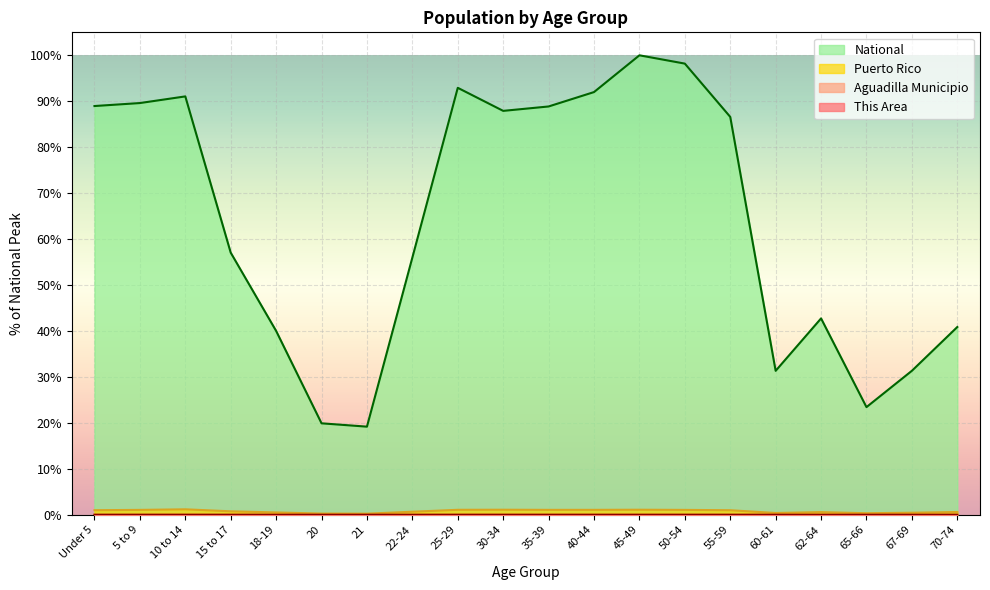

At which category is the sum across all series the highest?

45-49